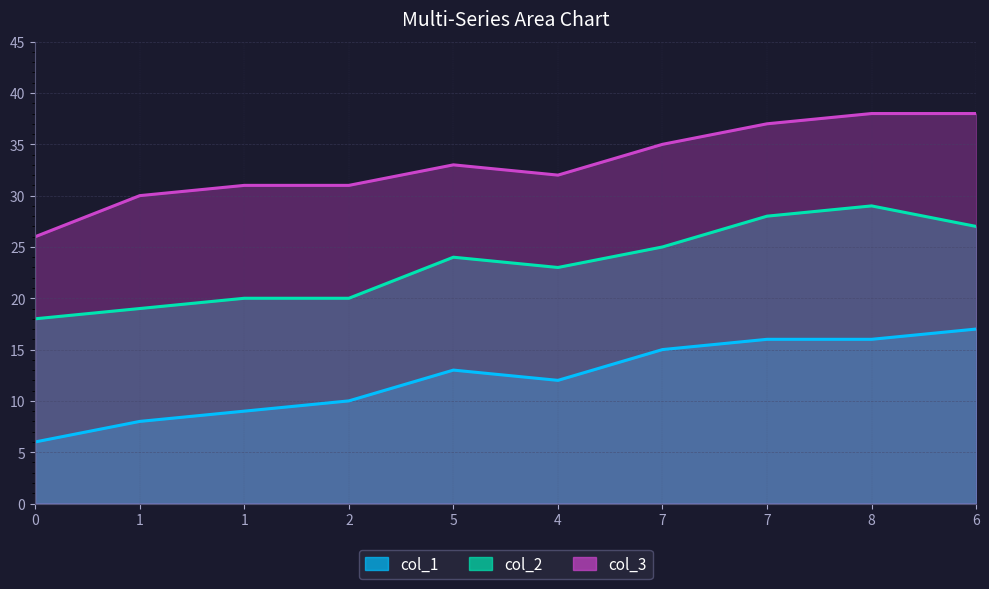

Which category has the highest value in the col_1 series?

6